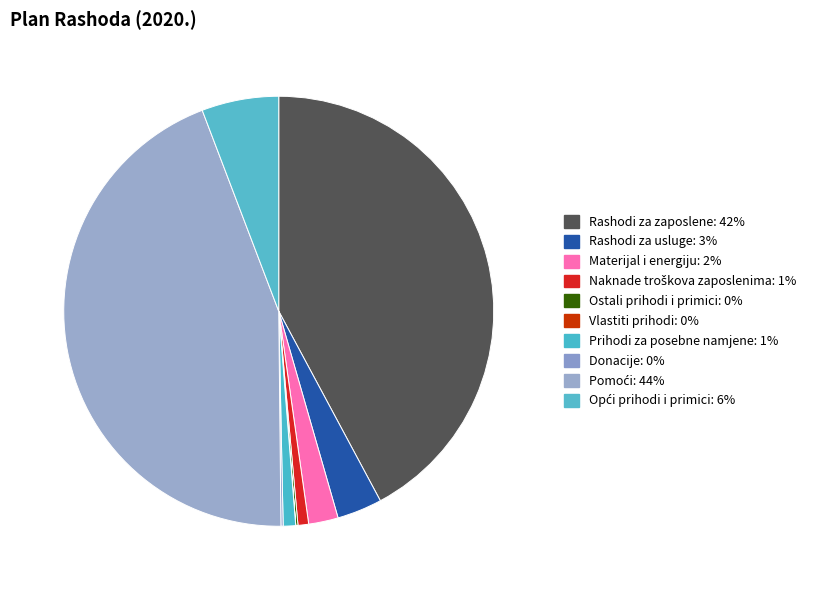

Which category has the biggest portion of the pie?

Pomoći